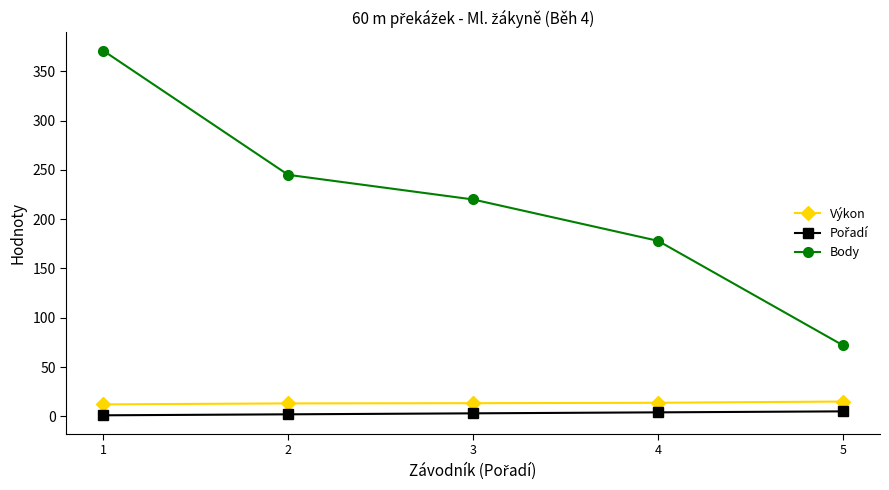

What is the average value of the Body series?

217.2